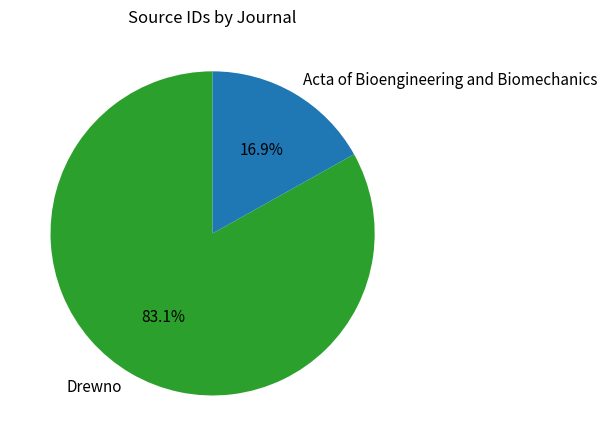

Is there a majority slice in this chart?

Yes